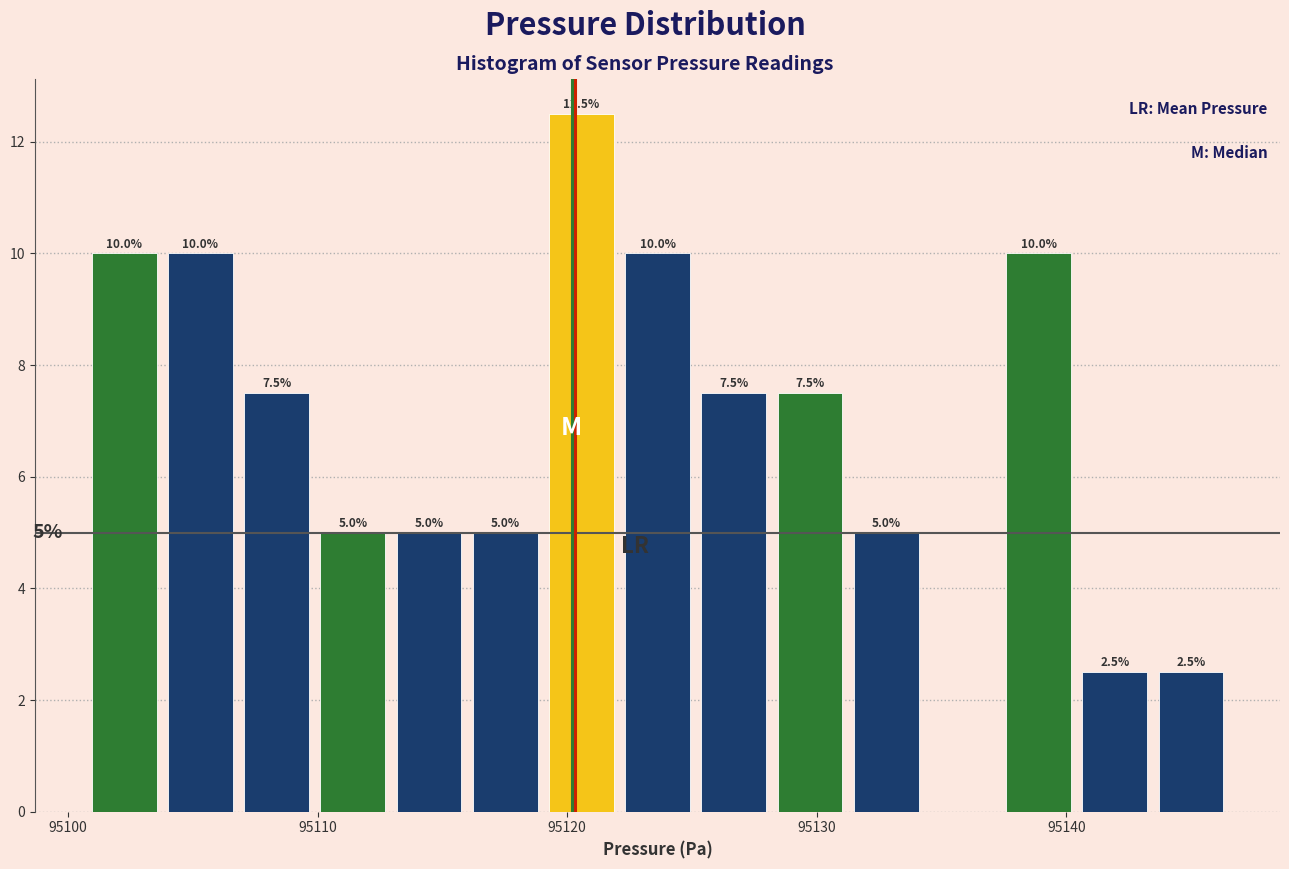

Read against the x-axis, roughly where is the centre of the tallest bar?

95121